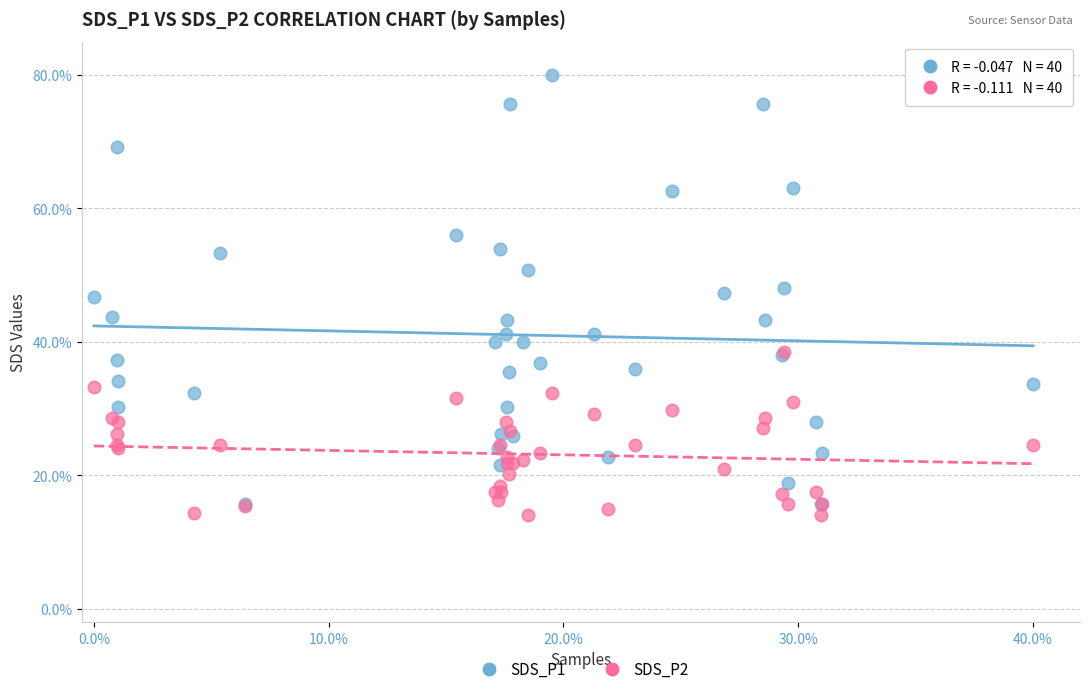

What are all the series names shown in the legend?

SDS_P1, SDS_P2